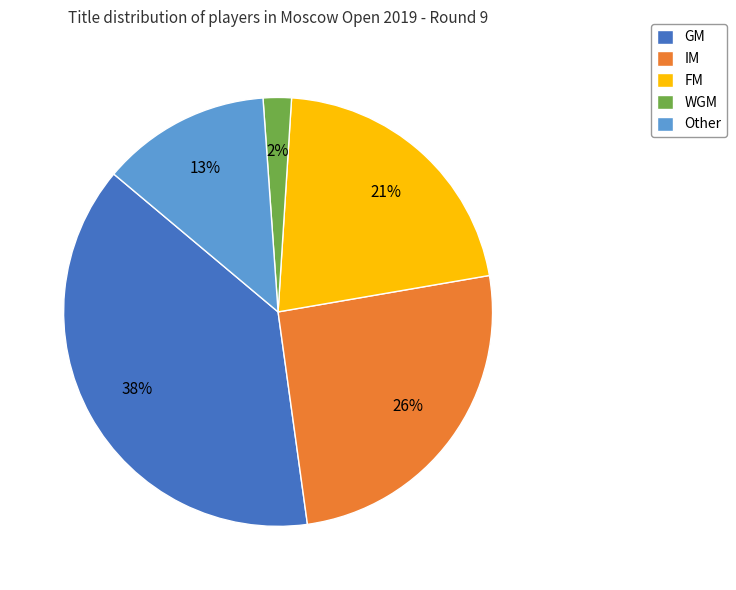

How many segments does this pie chart have?

5